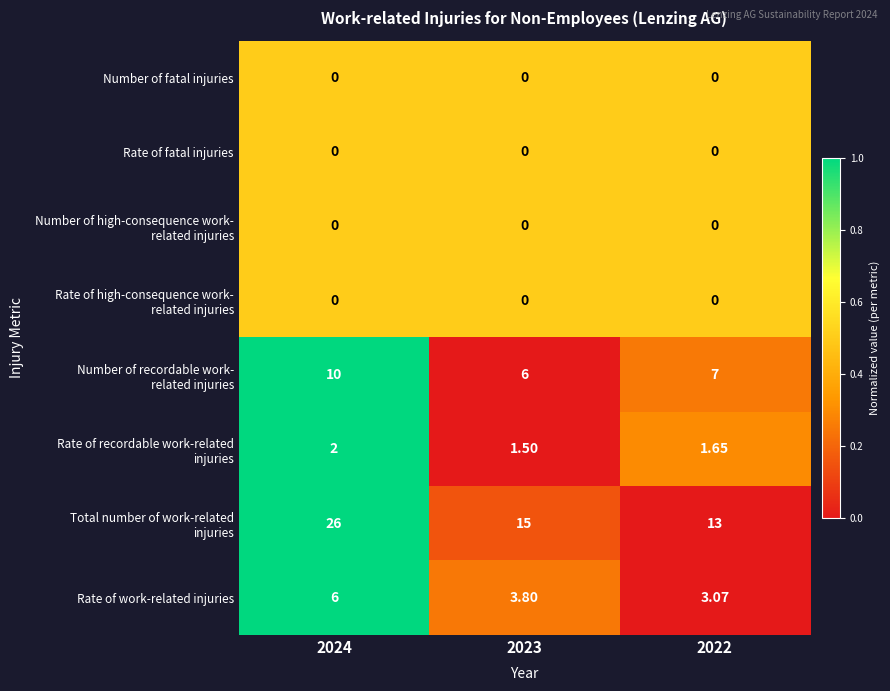

How many data points does each series have?

3